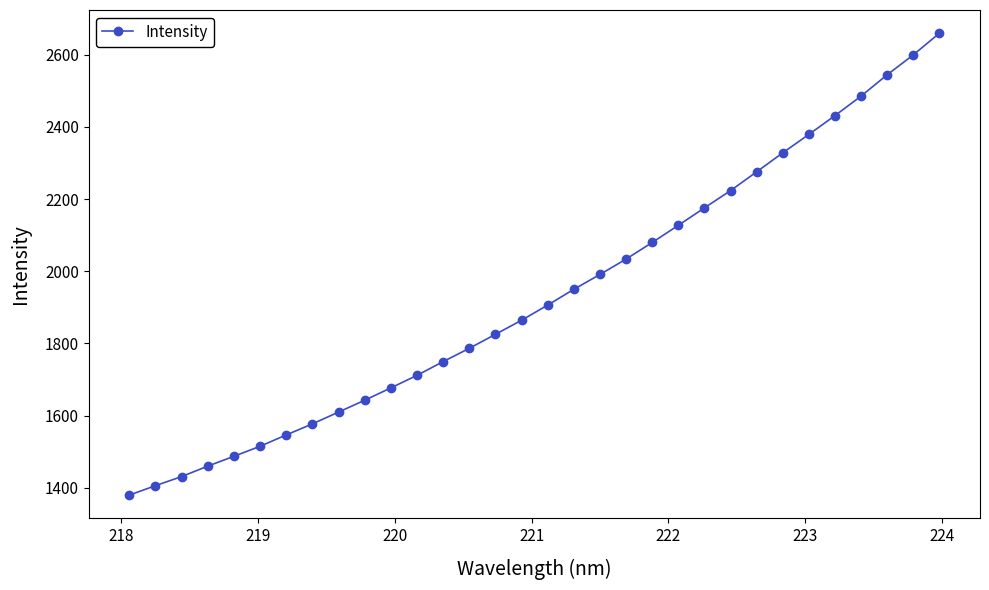

What is the value of the 1st point from the left?

1379.4